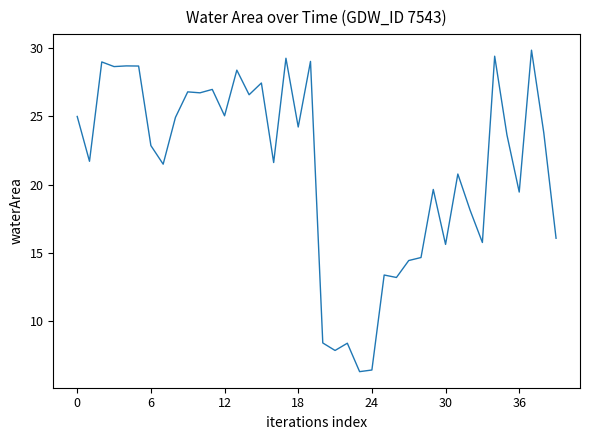

What is the minimum value shown in the chart?

6.3